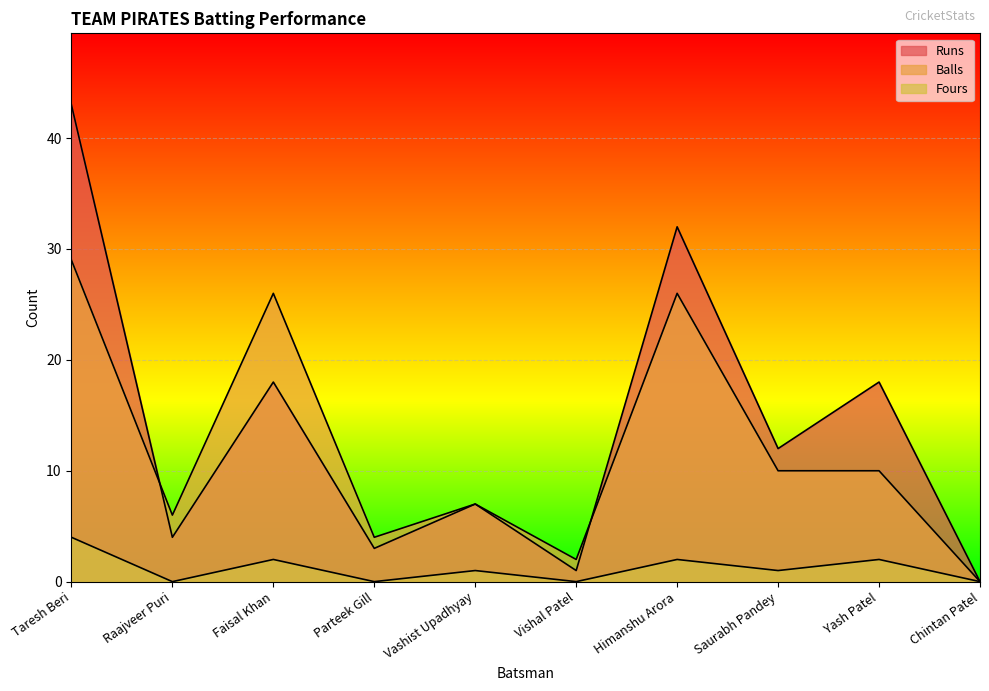

What is the sum of all Fours values?

12